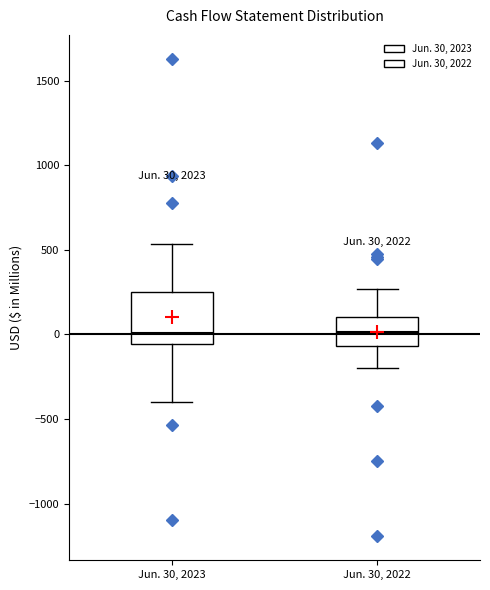

Which box is the tallest, from its lower edge to its upper edge?

Jun. 30, 2023